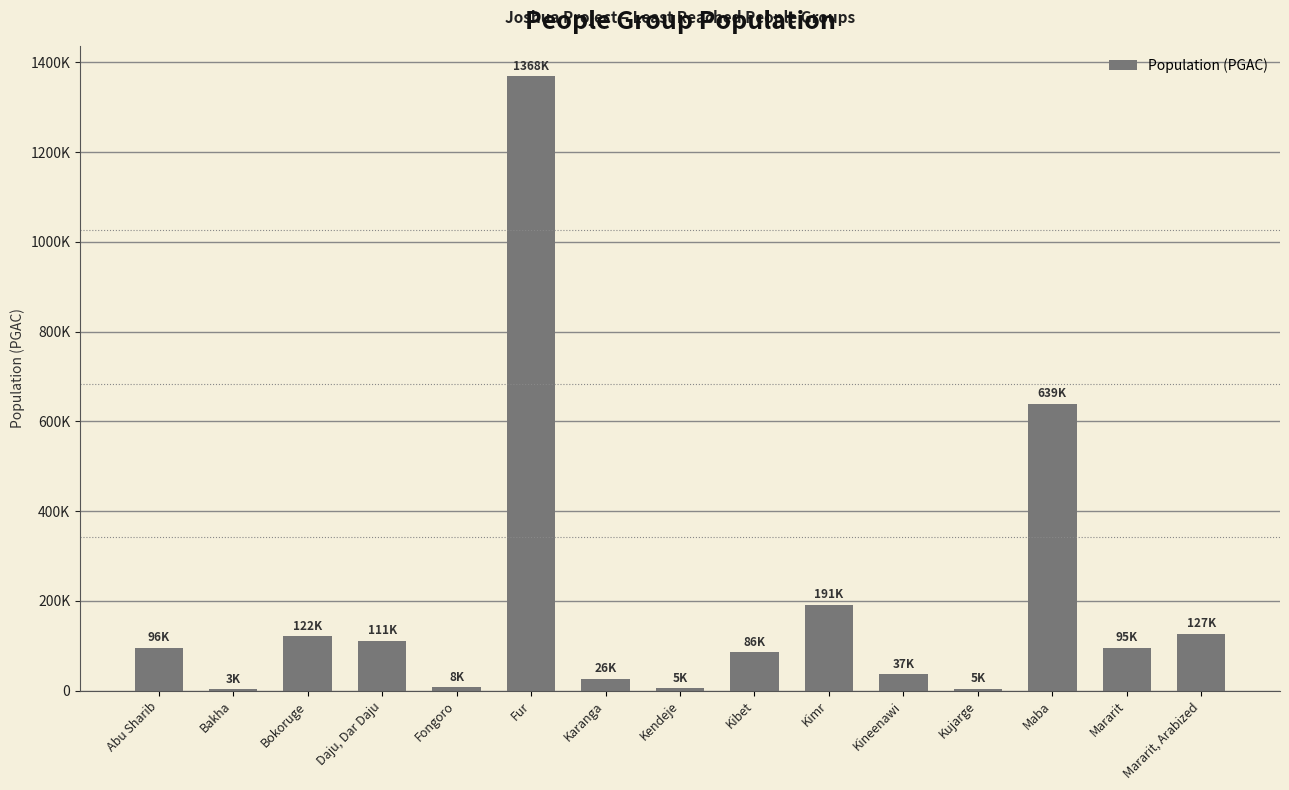

What is the average value?

194627